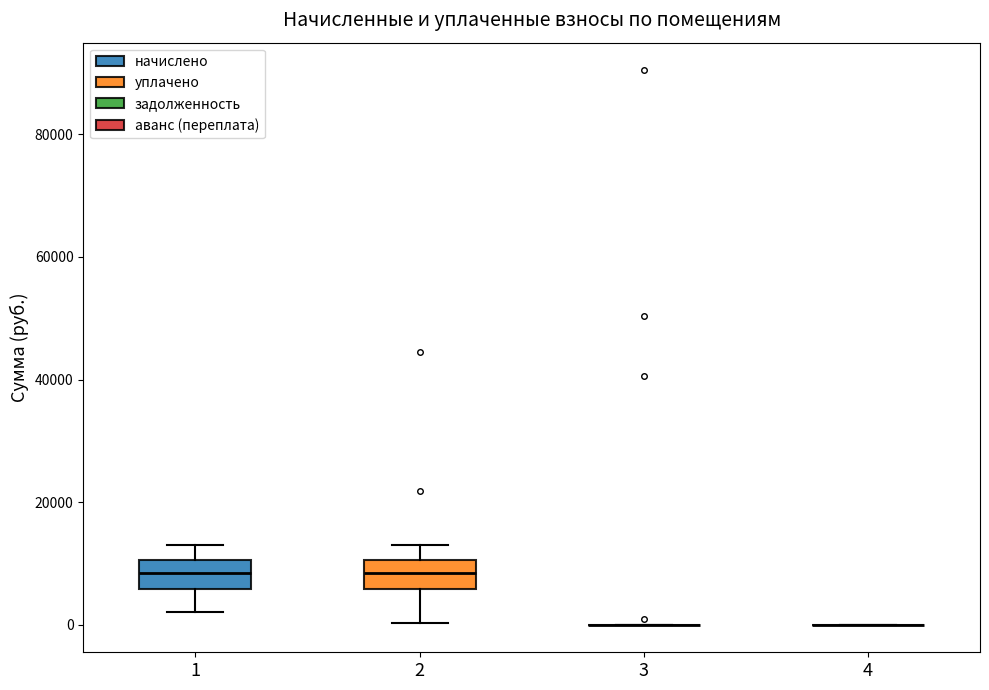

Reading left to right, transcribe this box plot: for each box, give where its median line is, the range the box spans, and where its two whiskers end, as read against the y-axis. The values are not printed on the chart, so give them approximately, as read against the axis.

1: median 8000, box 6000 to 10000, whiskers 2000 to 14000
2: median 8000, box 6000 to 10000, whiskers 0 to 14000
3: box collapsed to a line at 0, whiskers 0 to 0
4: box collapsed to a line at 0, whiskers 0 to 0